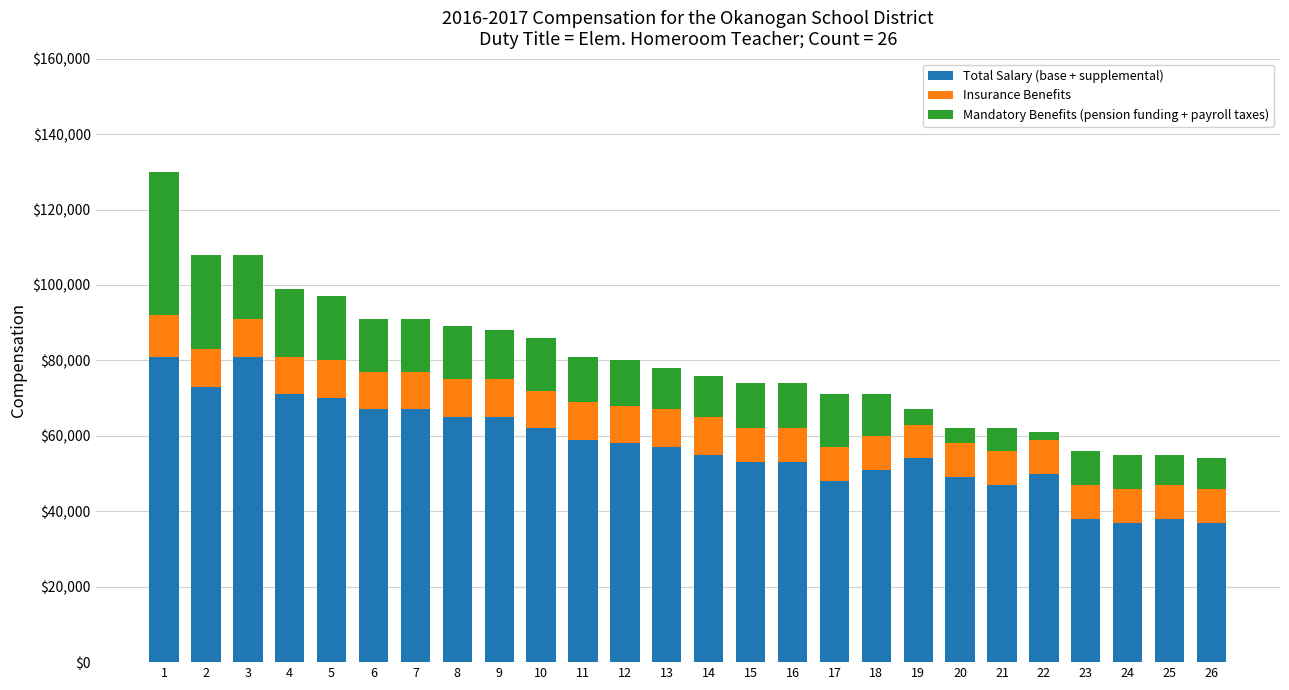

Read the Total Salary (base + supplemental) value at 5, to the nearest 50.

70000